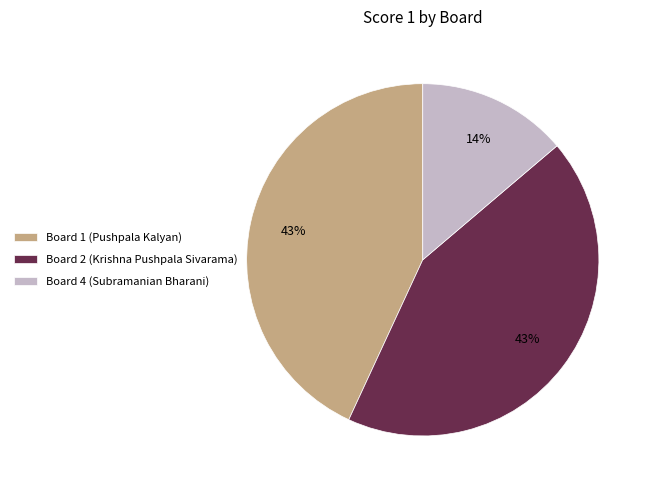

The Board 4 (Subramanian Bharani) slice represents 14% of the pie. True or false?

True